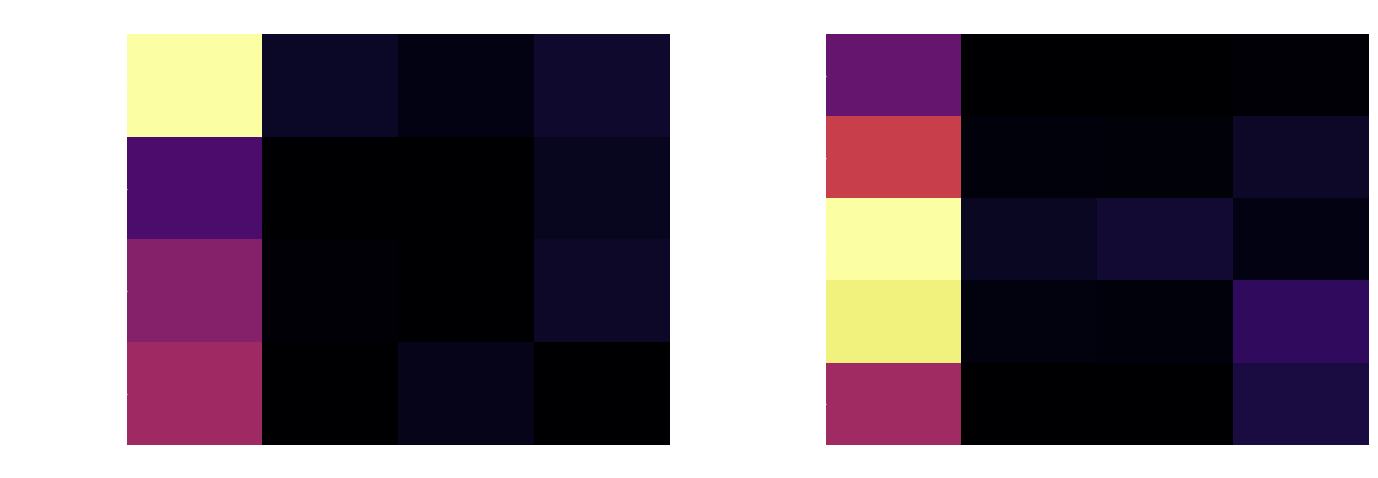

List the series in order of their peak value, highest first.

Птица тушеная, Макароны отварные, Суп картофельный, Чай с соком, Огурец свежий